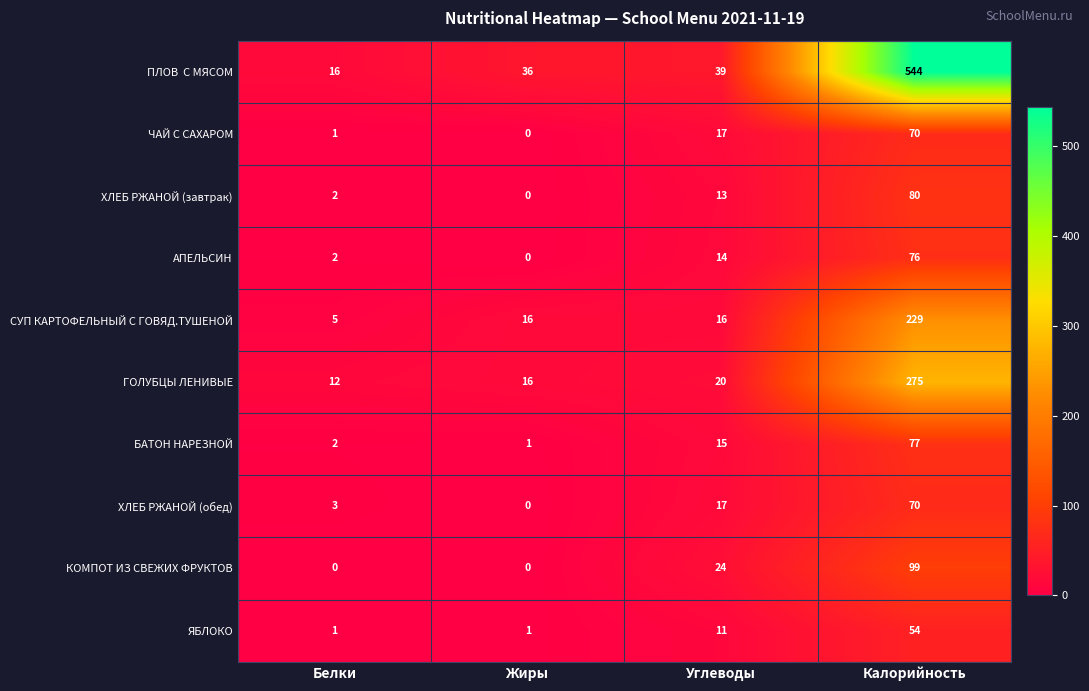

Which series changed the most between Белки and Углеводы?

КОМПОТ ИЗ СВЕЖИХ ФРУКТОВ